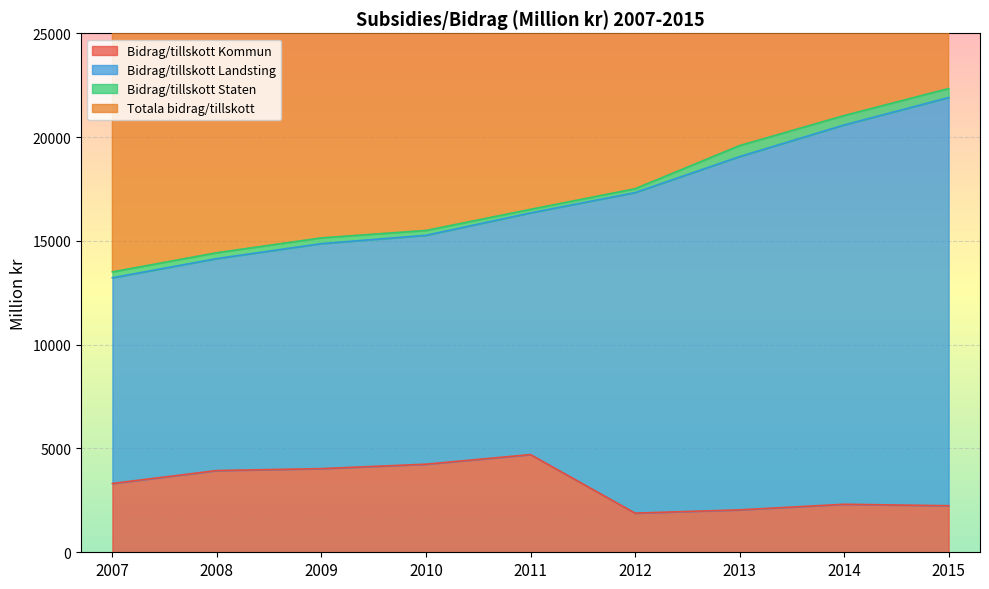

What is the sum of all Totala bidrag/tillskott values?

311143.7